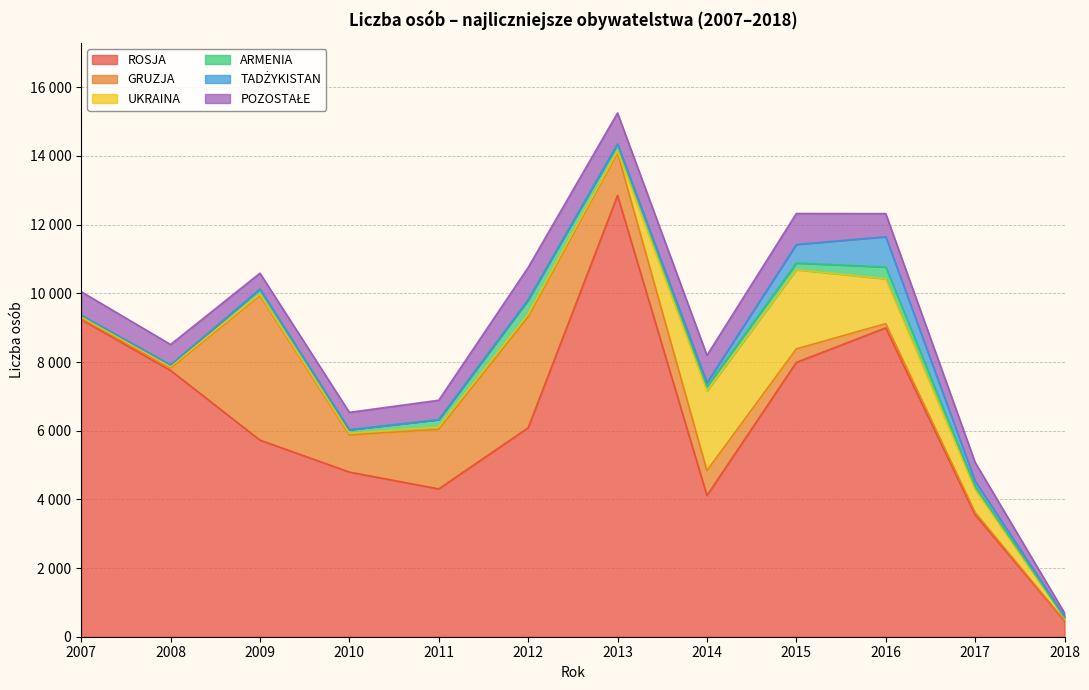

What is the value of the ROSJA point at the 2nd from the left?

7754